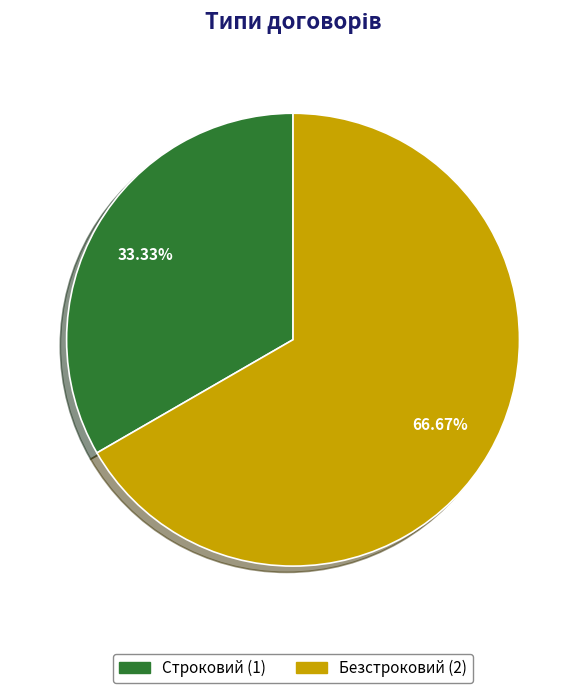

What percentage do Строковий and Безстроковий together represent?

100.0%